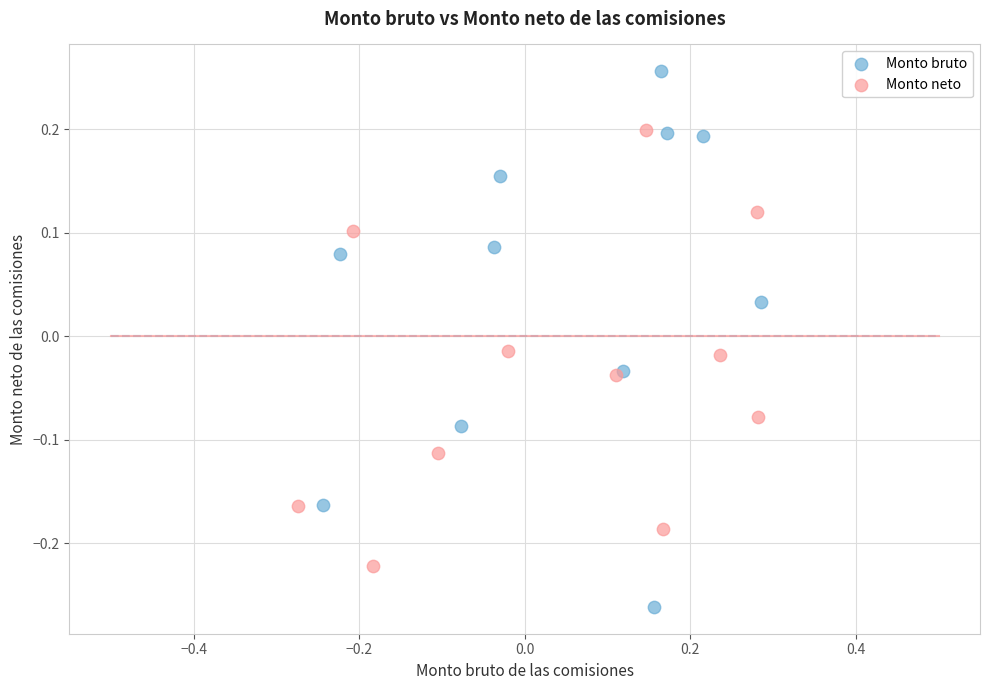

Which series reaches the minimum Y coordinate?

Monto bruto